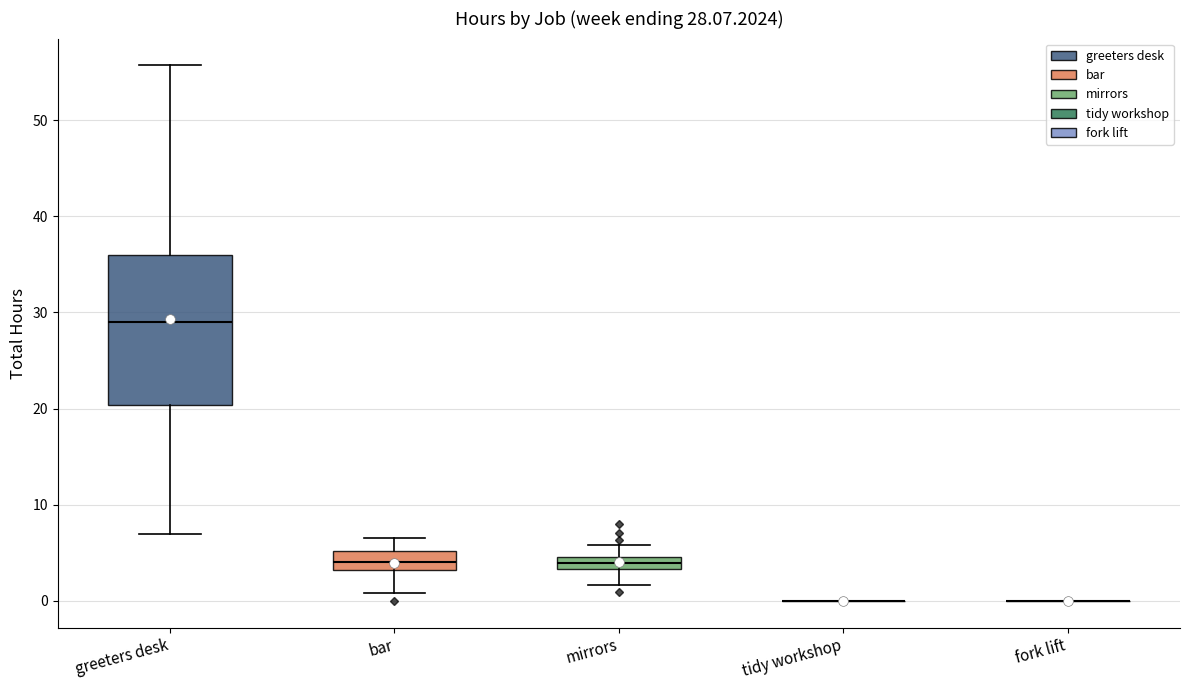

Comparing the boxes themselves (not the whiskers), which one is the tallest?

greeters desk